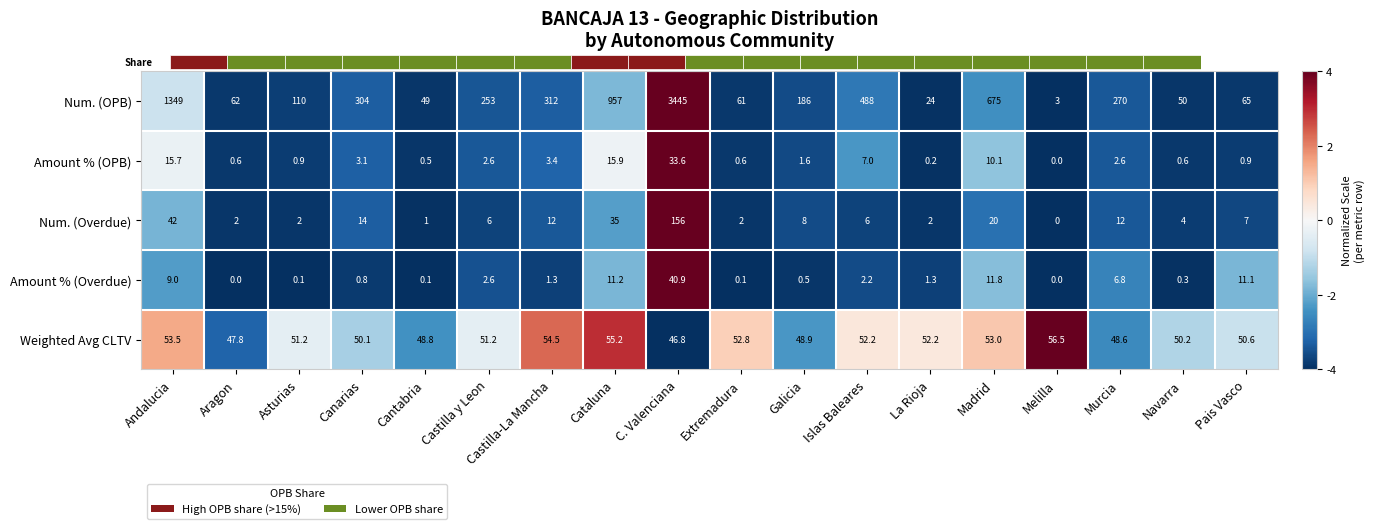

How many data points in Amount % (OPB) are above -3?

5